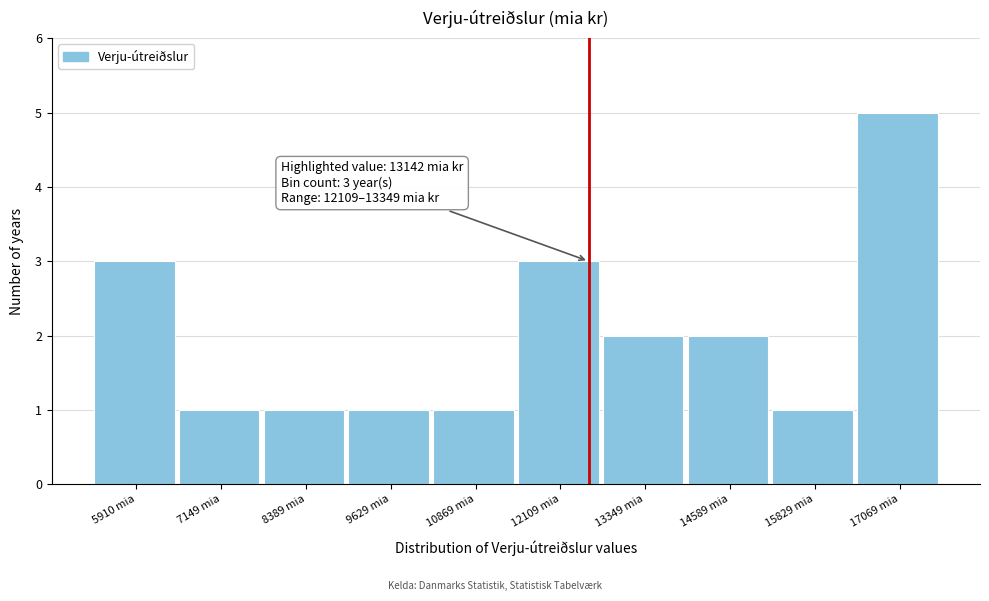

Reading right to left, list all the values displayed in this chart.

17069 mia=5	15829 mia=1	14589 mia=2	13349 mia=2	12109 mia=3	10869 mia=1	9629 mia=1	8389 mia=1	7149 mia=1	5910 mia=3